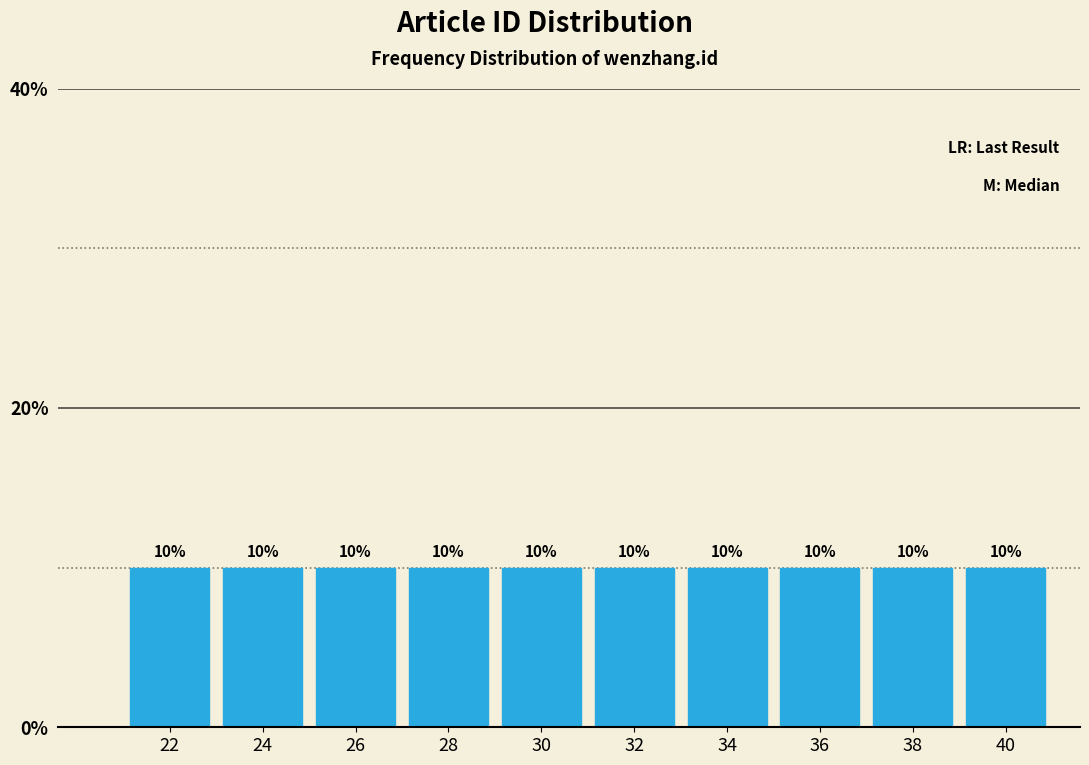

What is the height of the bar covering 27 to 29 on the x-axis?

10